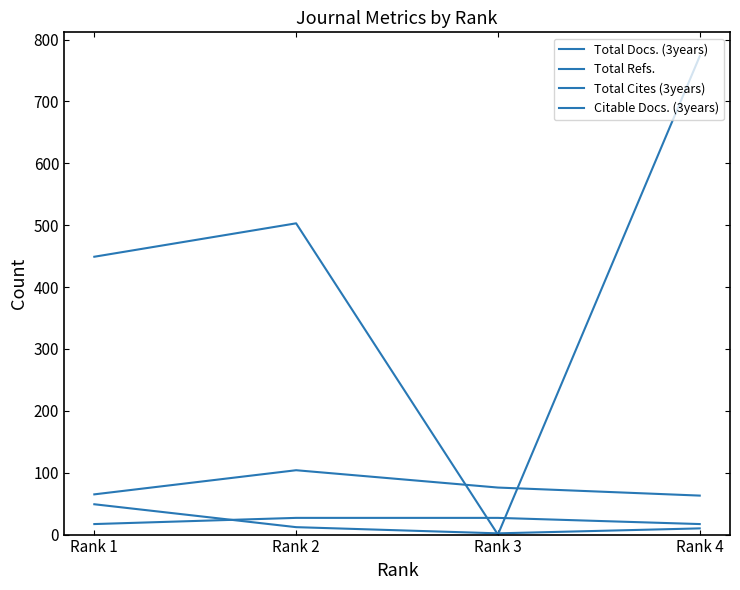

Is it true that Citable Docs. (3years) equals 2 at Rank 3?

True